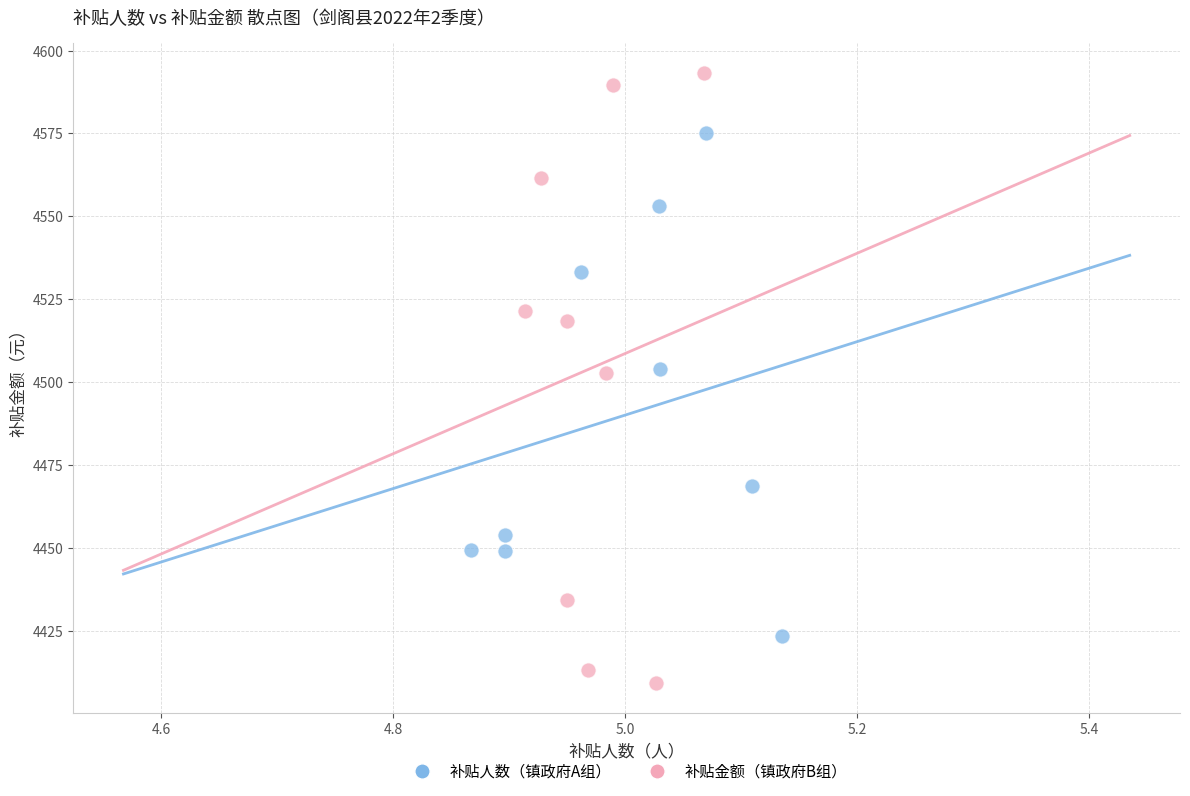

Which series has the widest spread of Y values?

补贴金额（镇政府B组）